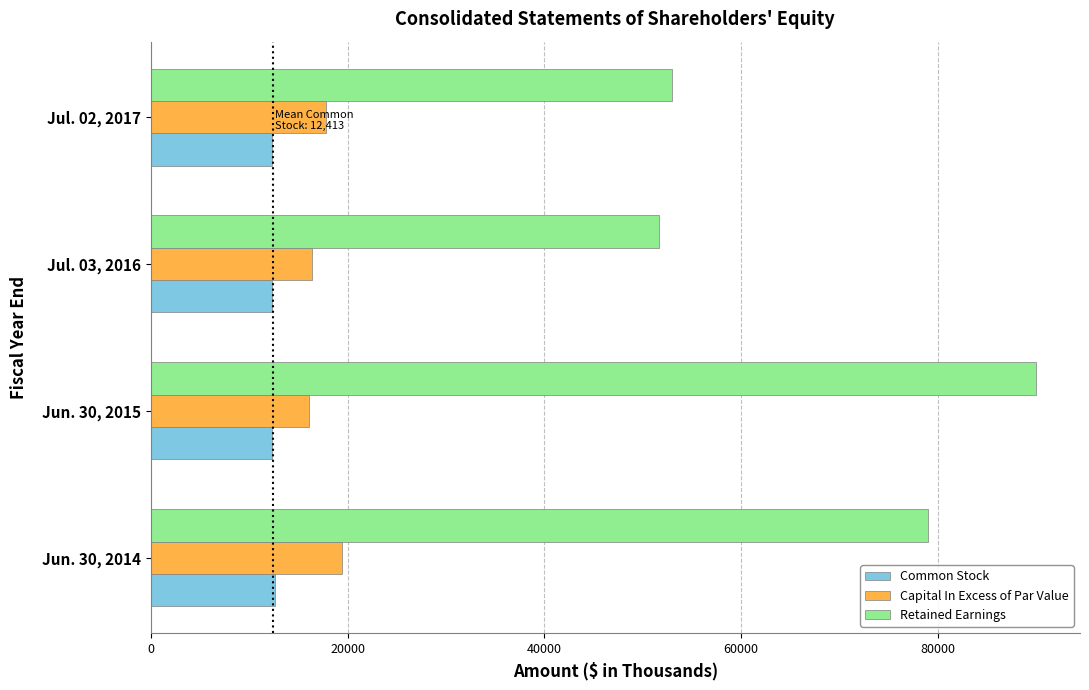

Which series has the widest spread of values?

Retained Earnings